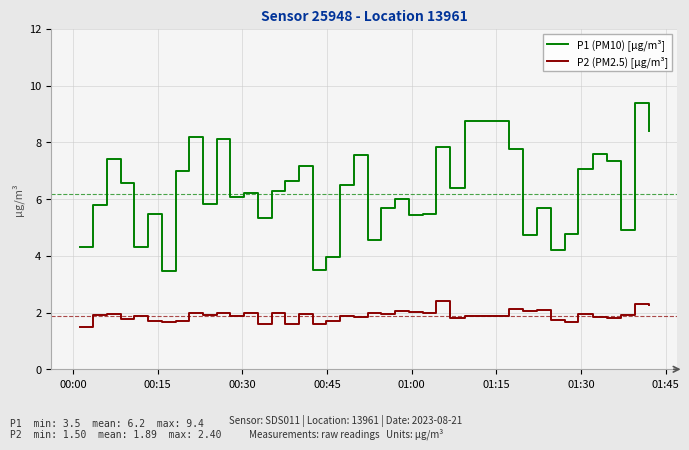

Which series has the largest total across all categories?

P1 (PM10) [µg/m³]